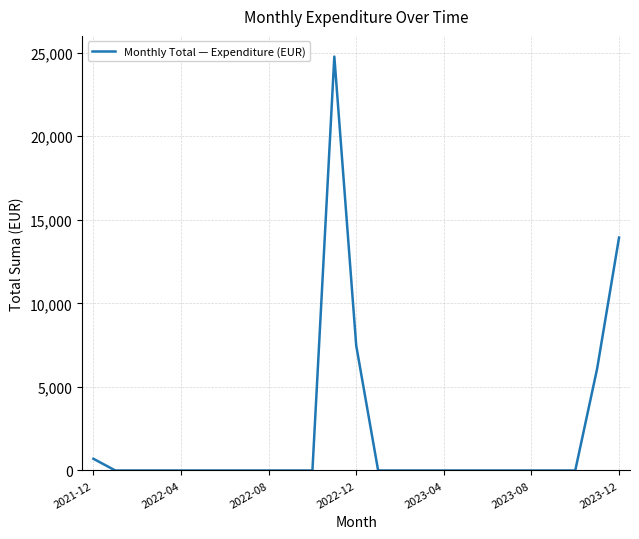

What is the difference between the maximum and minimum values?

24765.0